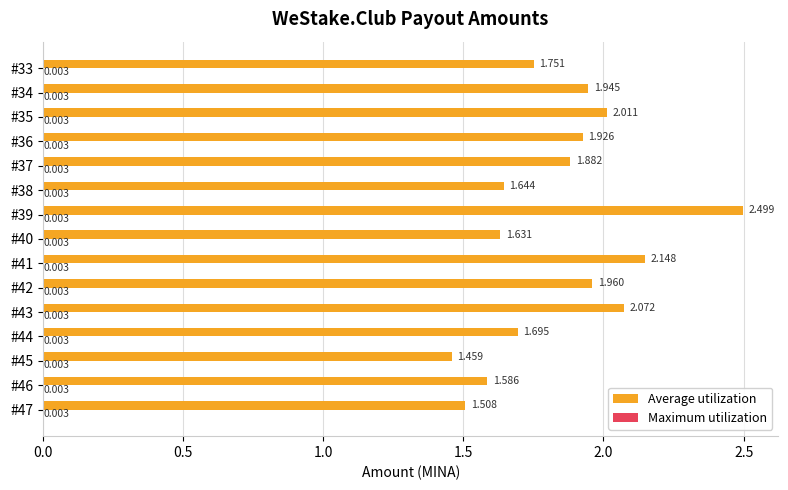

Which series has the largest total across all categories?

Average utilization